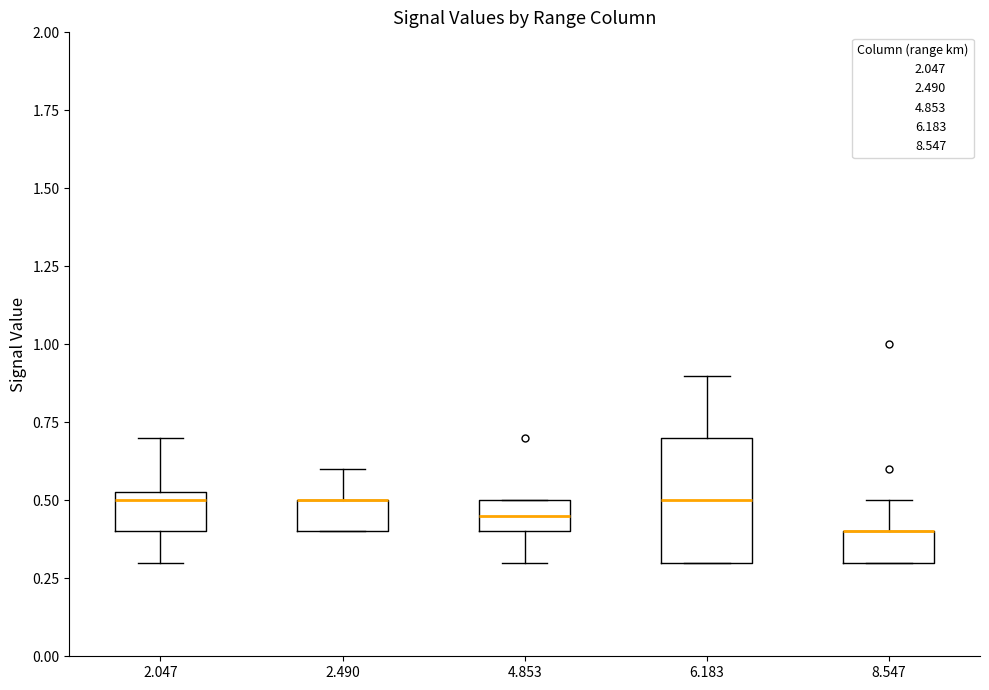

Where is the lower edge of the box at x = 6.183 on the y-axis? The values are not printed on the chart, so give them approximately, as read against the axis.

0.30